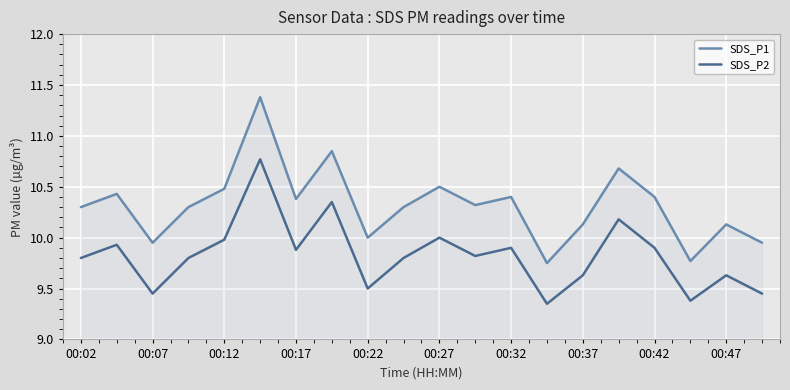

What are all the series names shown in the legend?

SDS_P1, SDS_P2